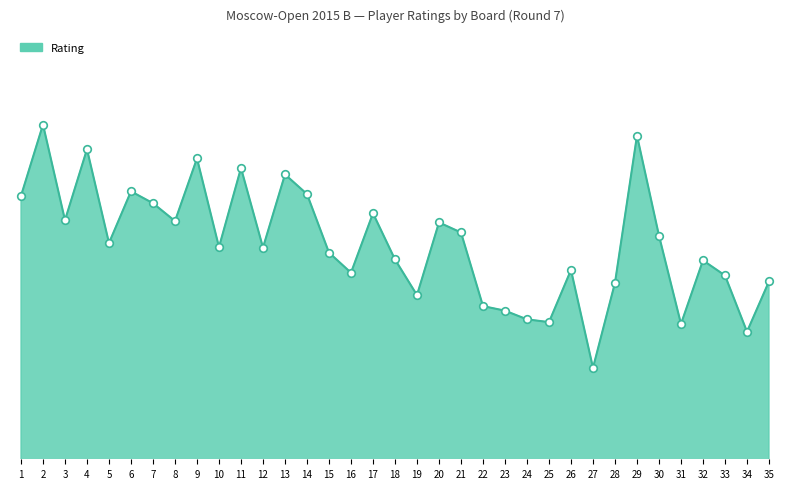

Between 17 and 8, which is larger?

17